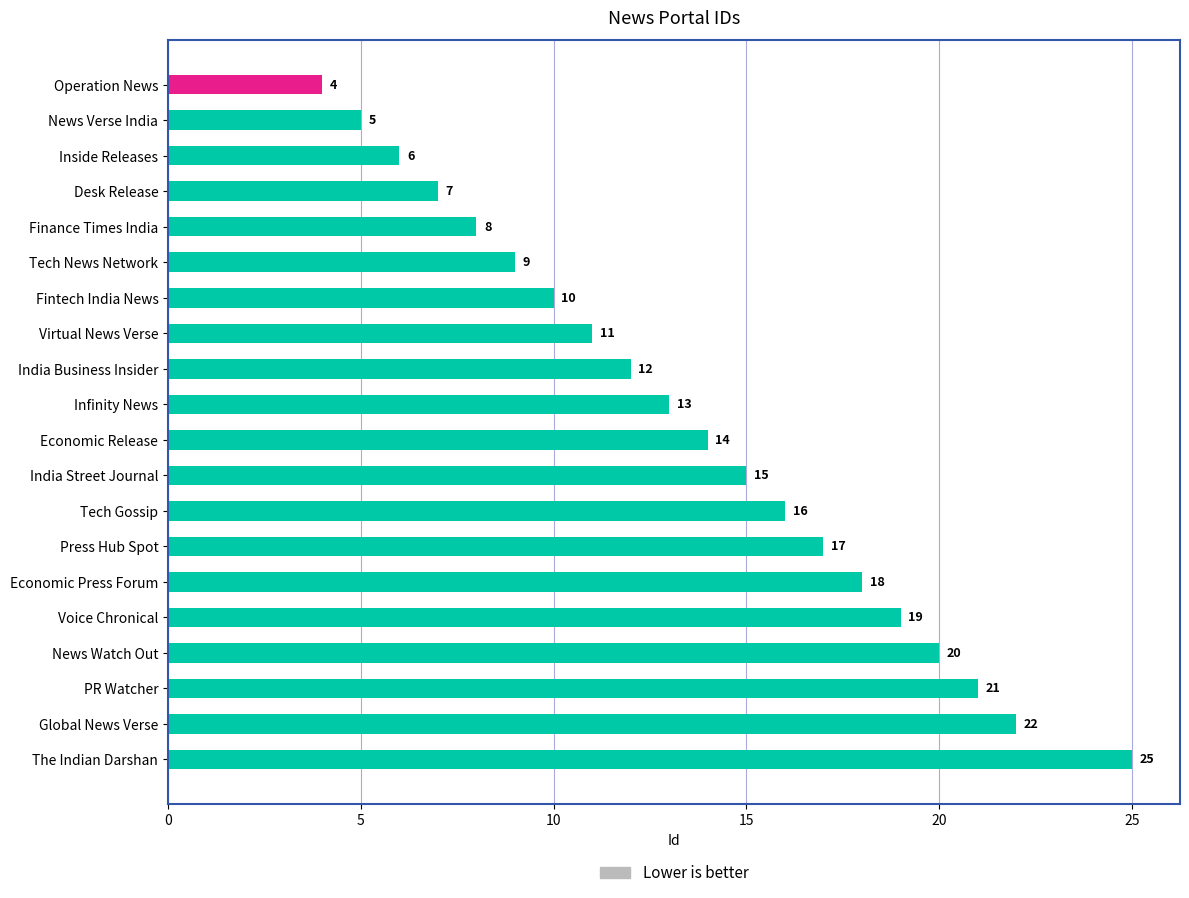

Reading top to bottom, transcribe all the data shown in this chart.

4	5	6	7	8	9	10	11	12	13	14	15	16	17	18	19	20	21	22	25